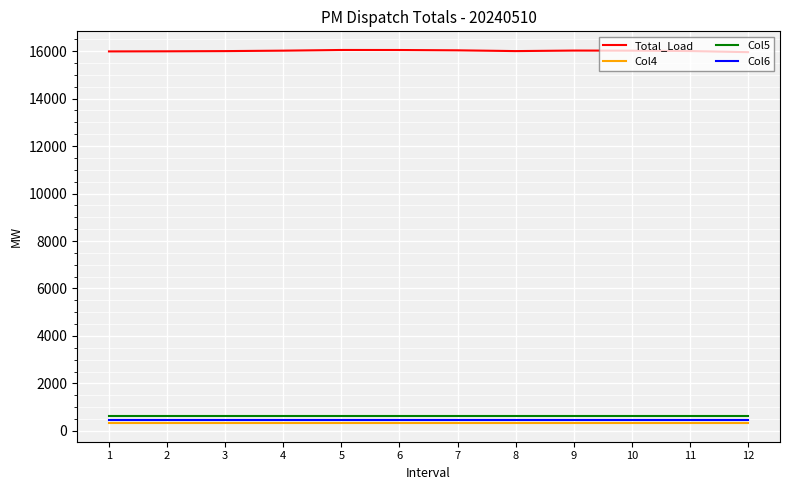

True or false: Col4 has a value of 332.3 at 3.

True